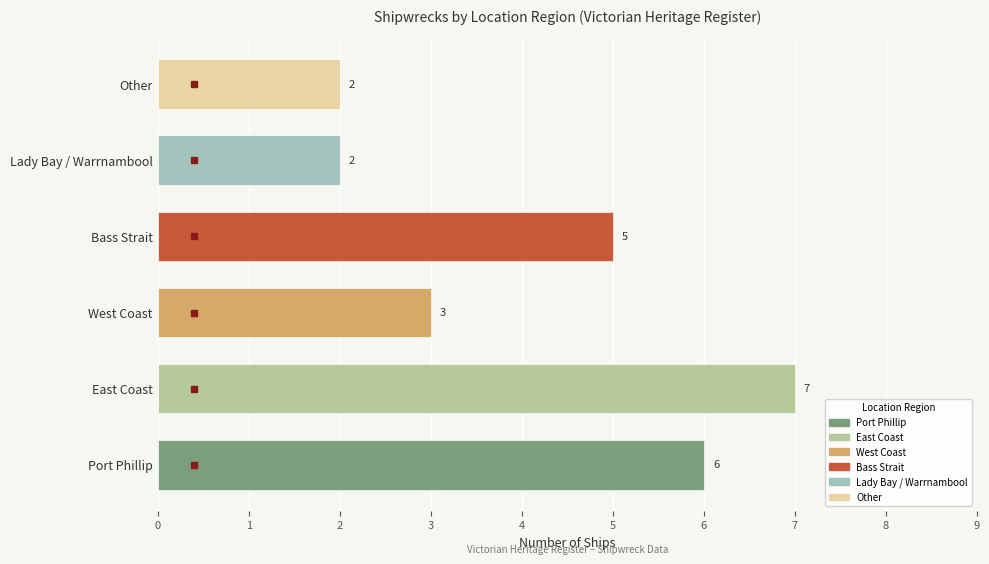

What is the difference between the second highest and minimum values?

4